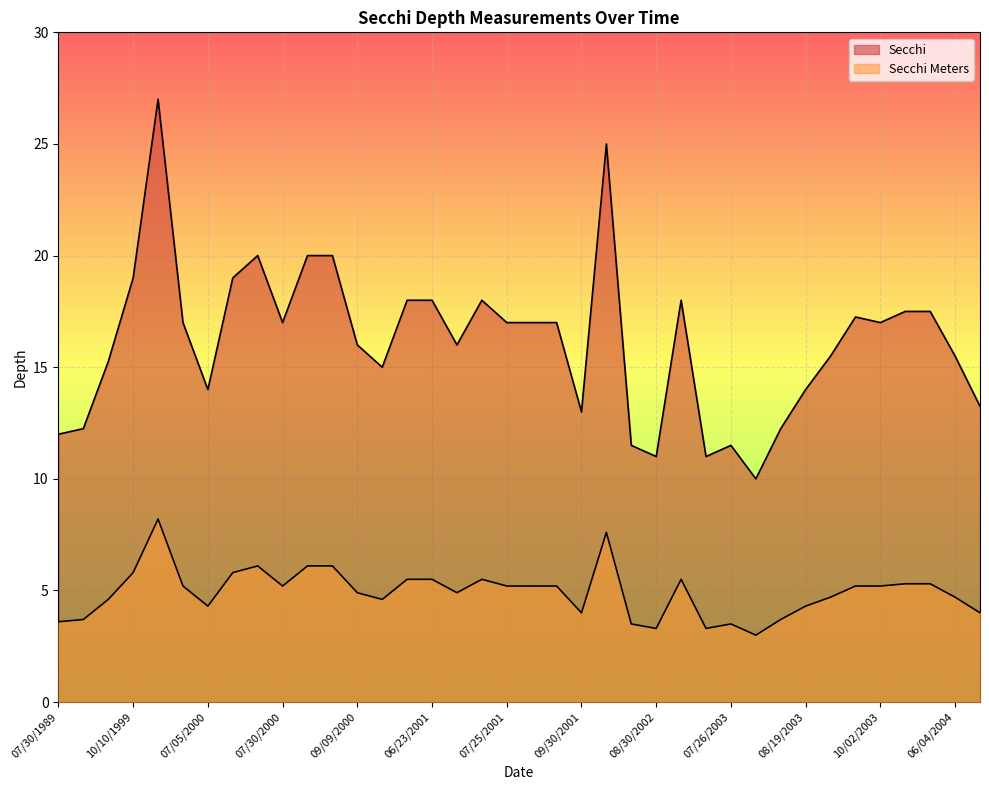

The value of Secchi at 08/20/2000 is 20.0. True or false?

True